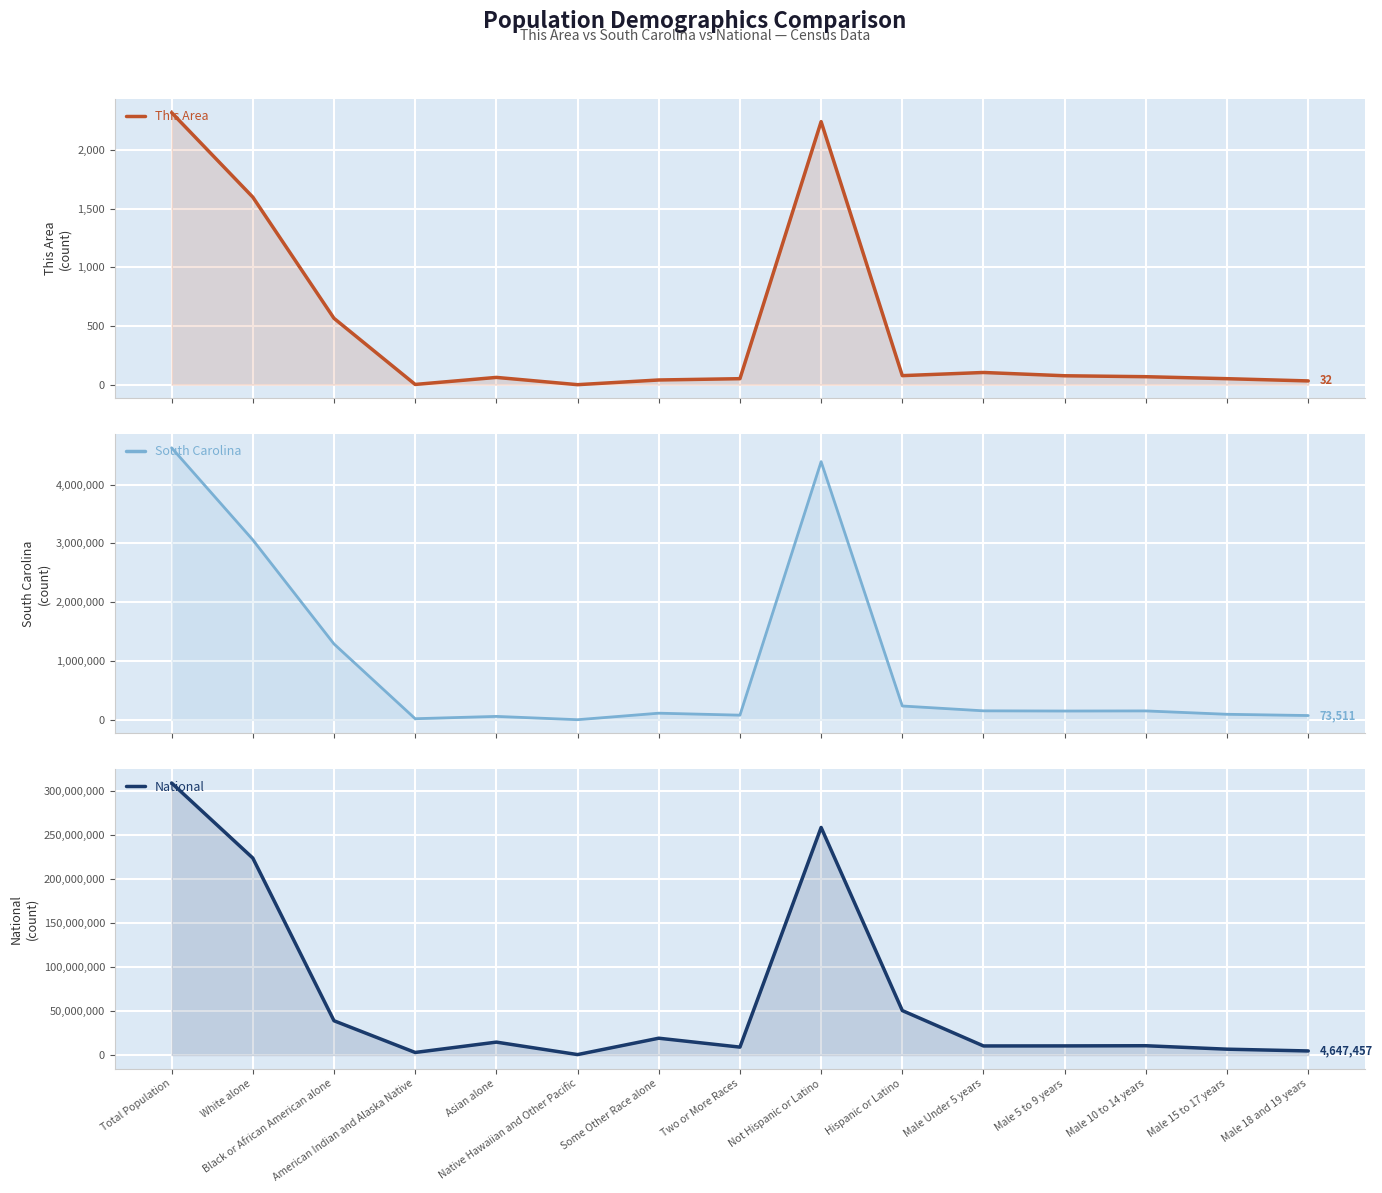

Reading right to left, extract all data points from this chart.

This Area: 32	51	68	76	104	77	2244	51	40	0	62	2	566	1600	2321
South Carolina: 73511	94739	152166	150301	153432	235682	4389682	79935	113464	2706	59051	19524	1290684	3060000	4625364
National: 4647457	6656209	10579862	10389638	10319427	50477594	258267944	9009073	19107368	540013	14674252	2932248	38929319	223553265	308745538